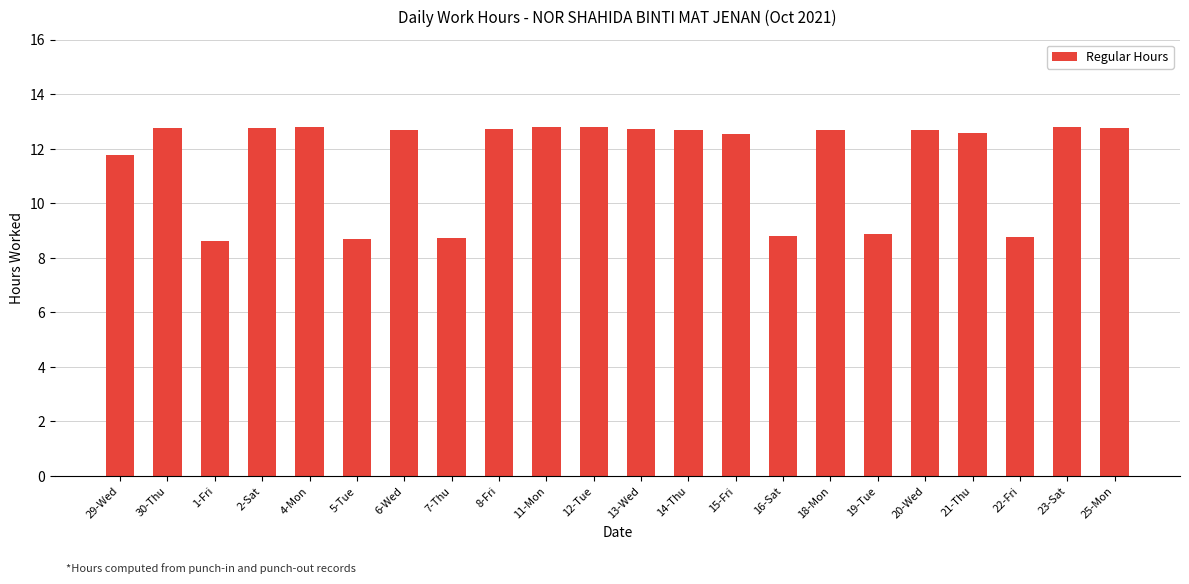

Where does the data first go above 12?

30-Thu